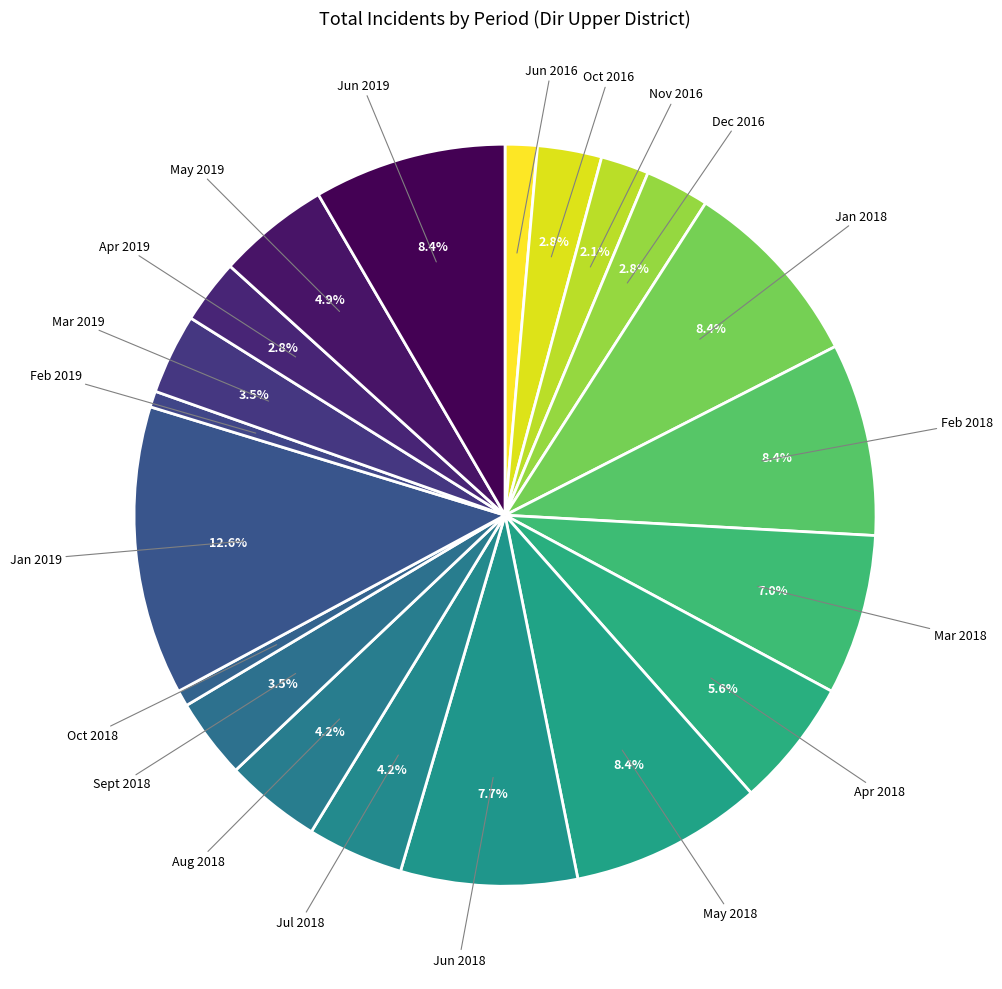

What is the largest slice in the pie chart?

Jan 2019